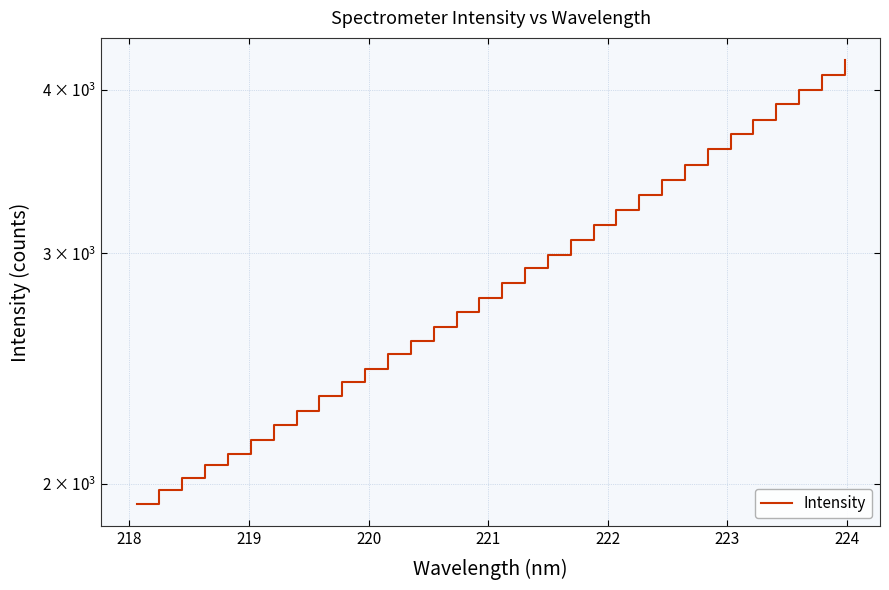

Does the chart have visible grid lines?

Yes